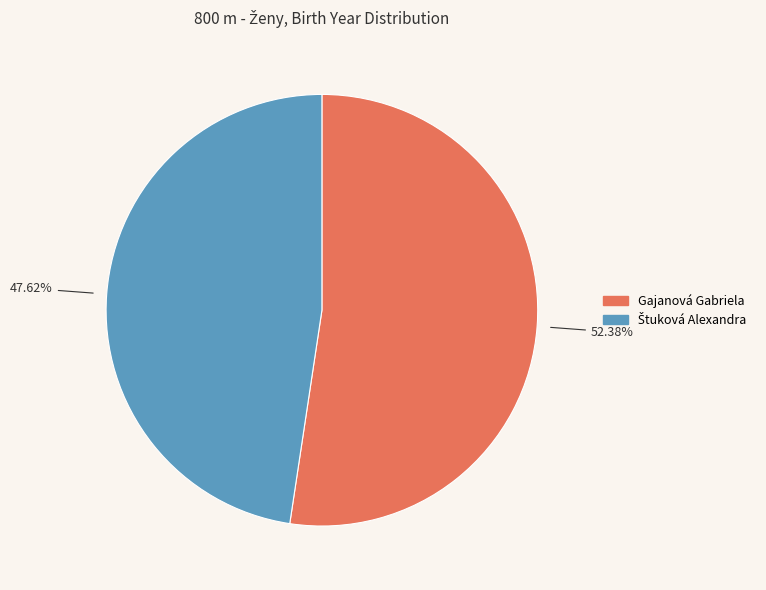

What is the largest slice in the pie chart?

Gajanová Gabriela